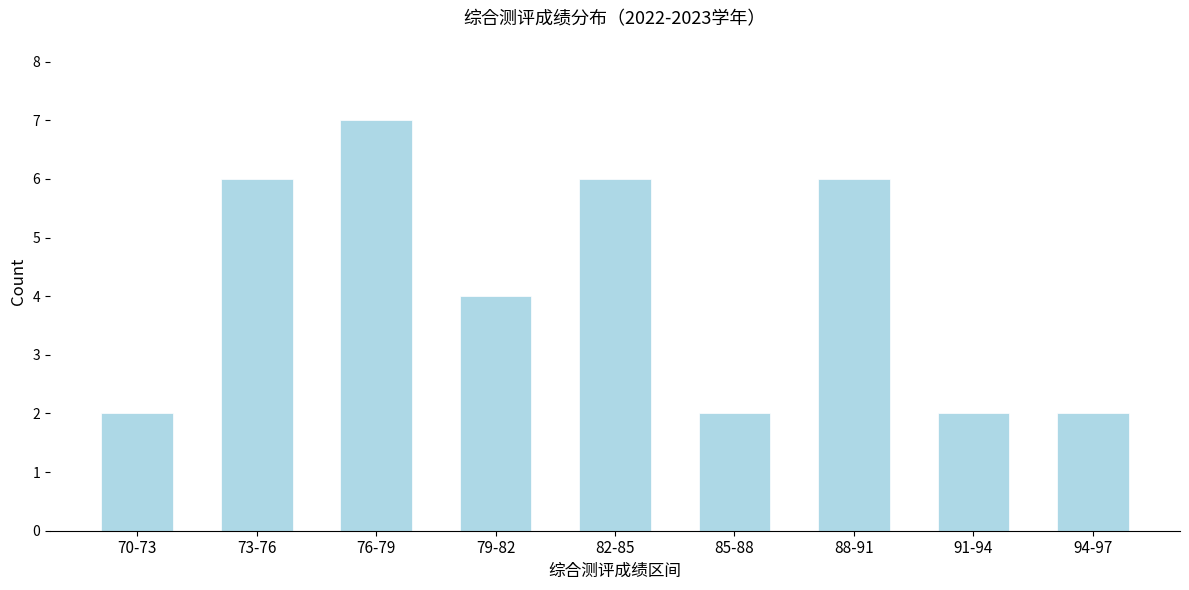

Reading left to right, what are all the values shown in this chart?

70-73=2	73-76=6	76-79=7	79-82=4	82-85=6	85-88=2	88-91=6	91-94=2	94-97=2